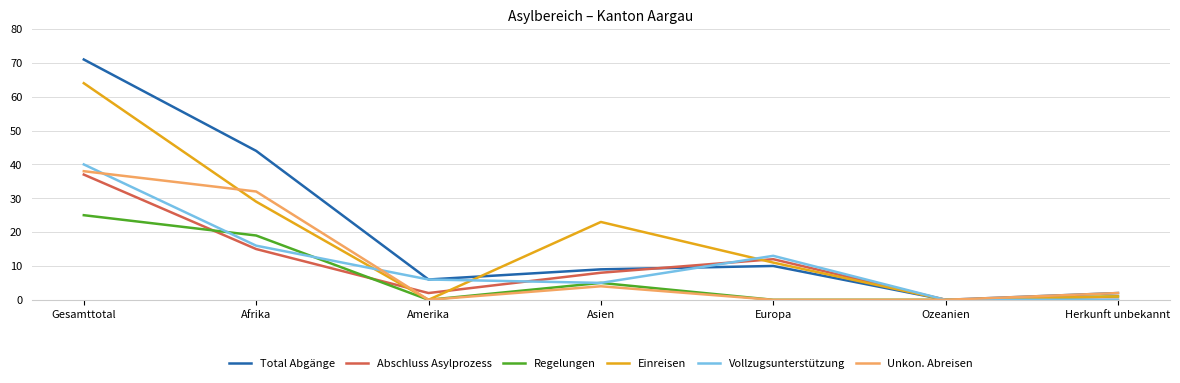

True or false: Vollzugsunterstützung and Total Abgänge cross at least once.

True